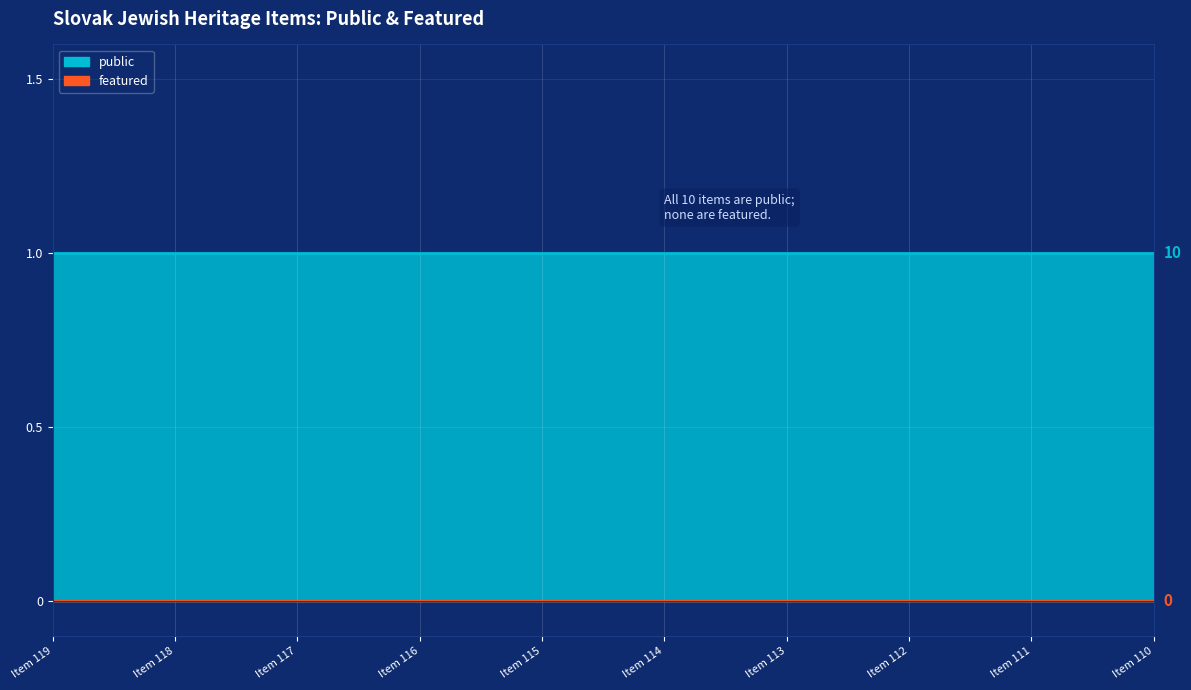

What is the maximum value shown in the chart?

1